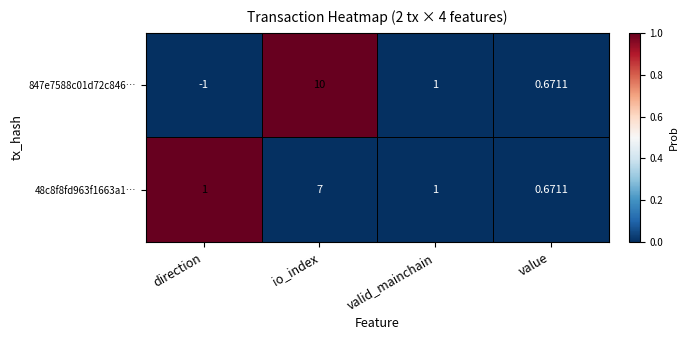

Rank the series by their maximum value, from highest to lowest.

847e7588c01d72c846…, 48c8f8fd963f1663a1…